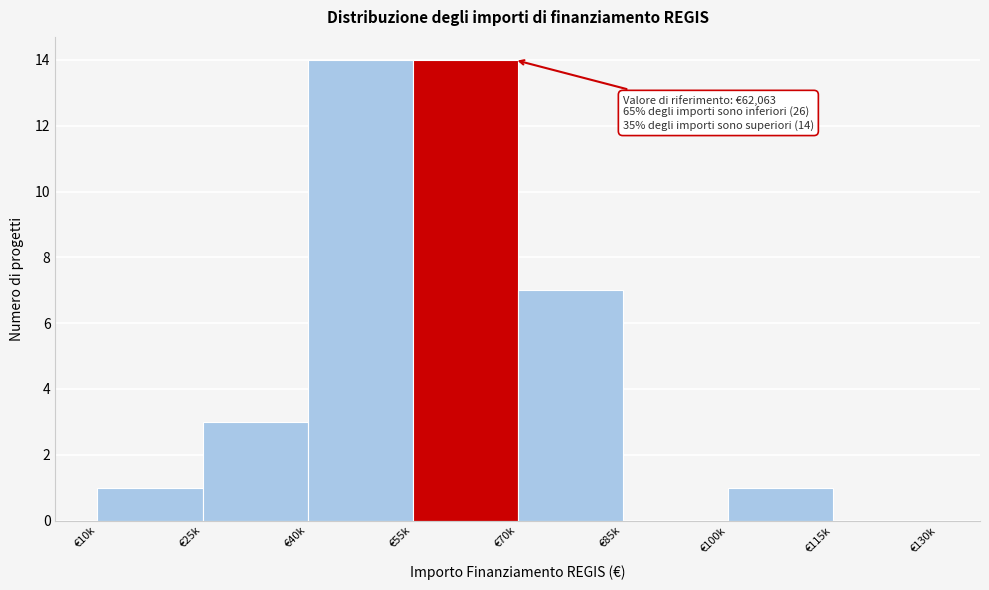

Reading left to right, list all the values displayed in this chart.

€10k=1	€25k=3	€40k=14	€55k=14	€70k=7	€85k=0	€100k=1	€115k=0